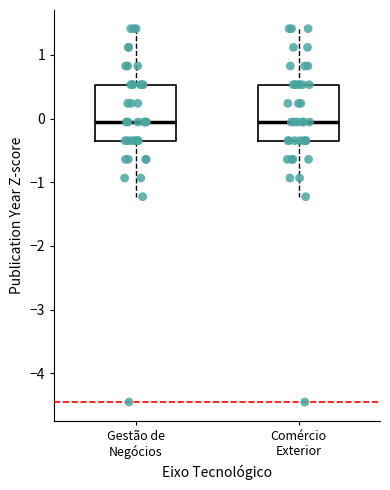

Where does the lower whisker of the box for Comércio Exterior end on the y-axis? The values are not printed on the chart, so give them approximately, as read against the axis.

-1.2